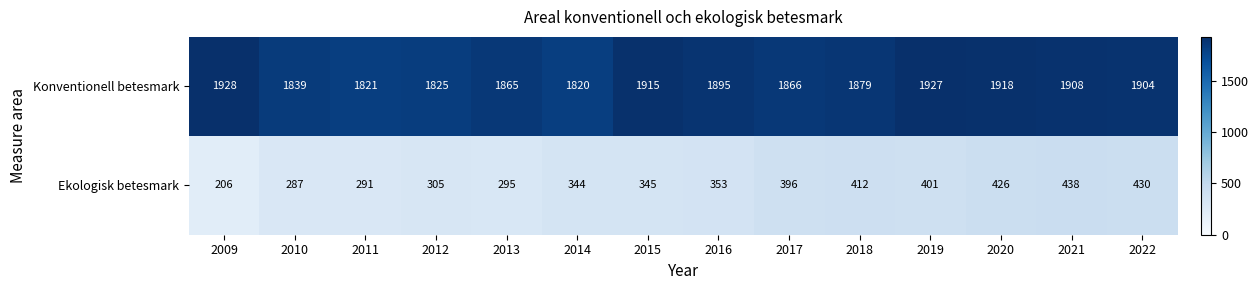

How many data points does each series have?

14